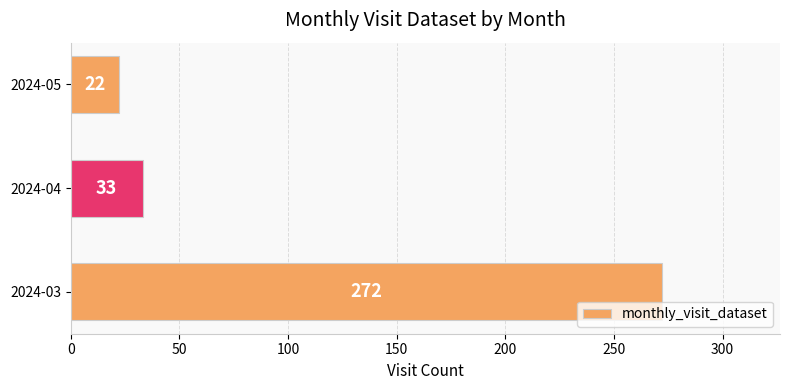

Rank the categories by value from highest to lowest.

2024-03, 2024-04, 2024-05